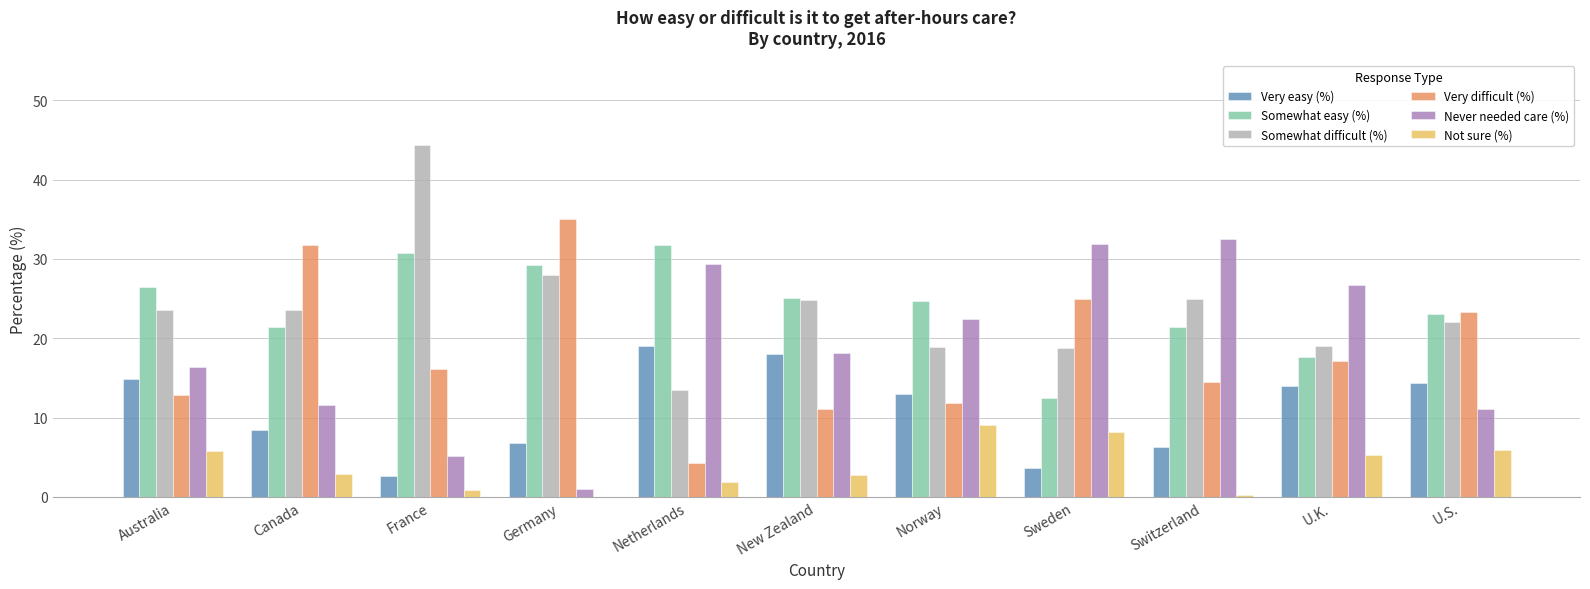

At which label does Never needed care (%) first exceed 18?

Netherlands